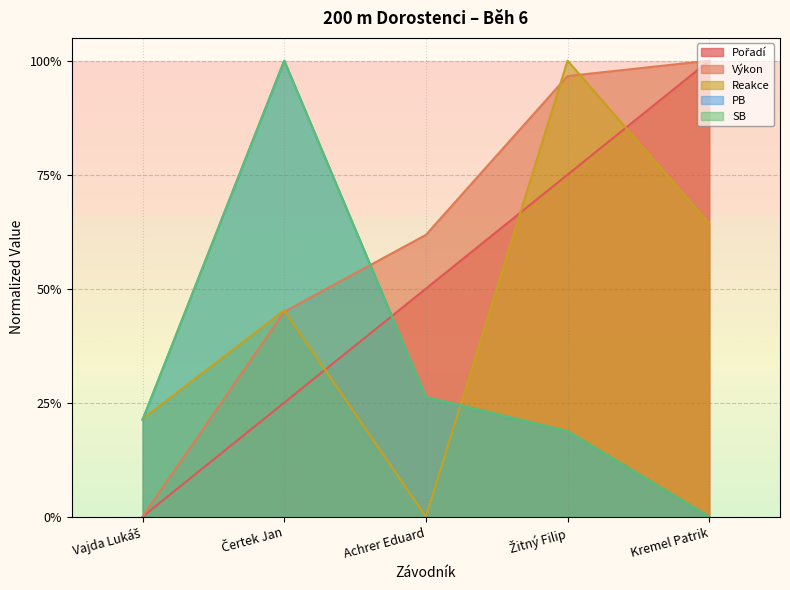

At which label is SB closest to 0?

Kremel Patrik